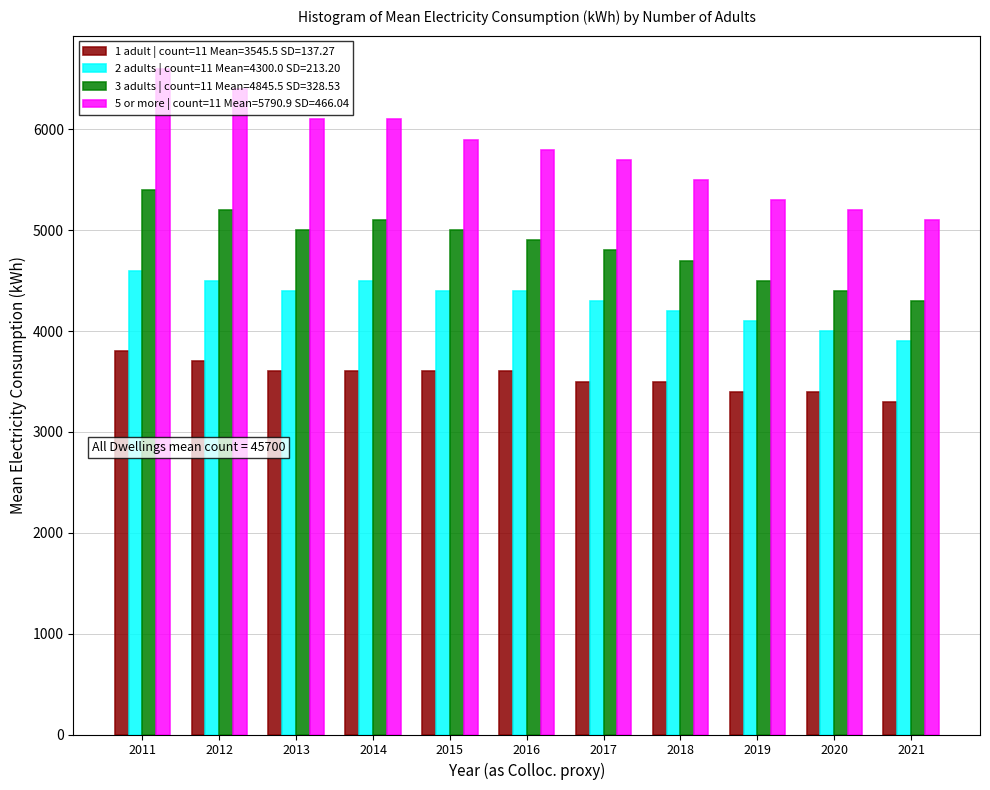

What is the maximum value shown in the chart?

6600